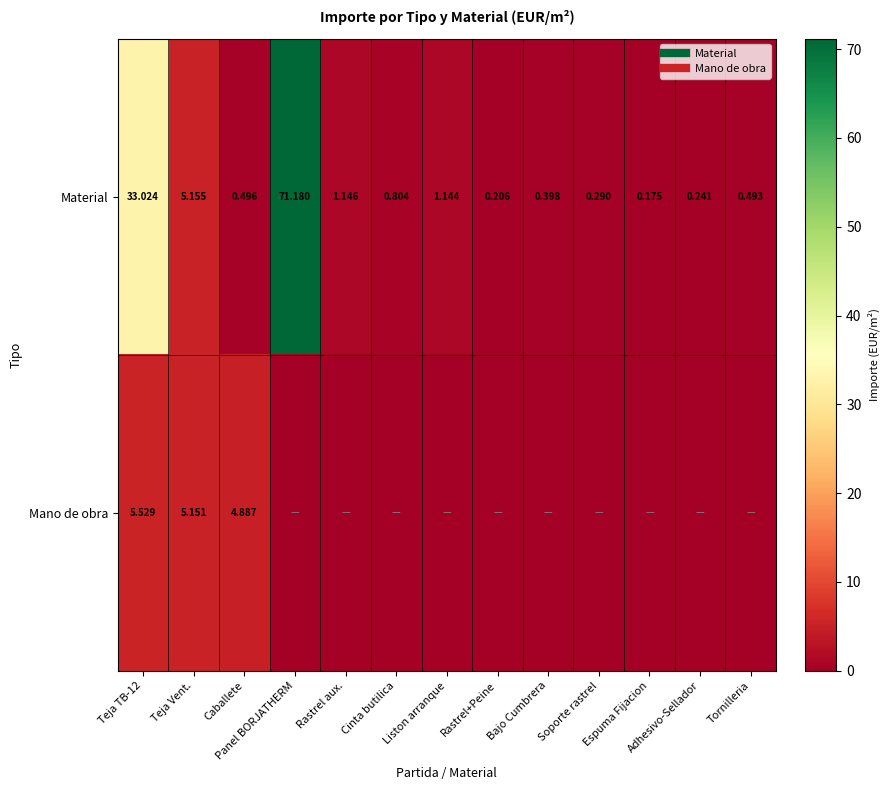

What is the total value across all series at Liston arranque?

1.1